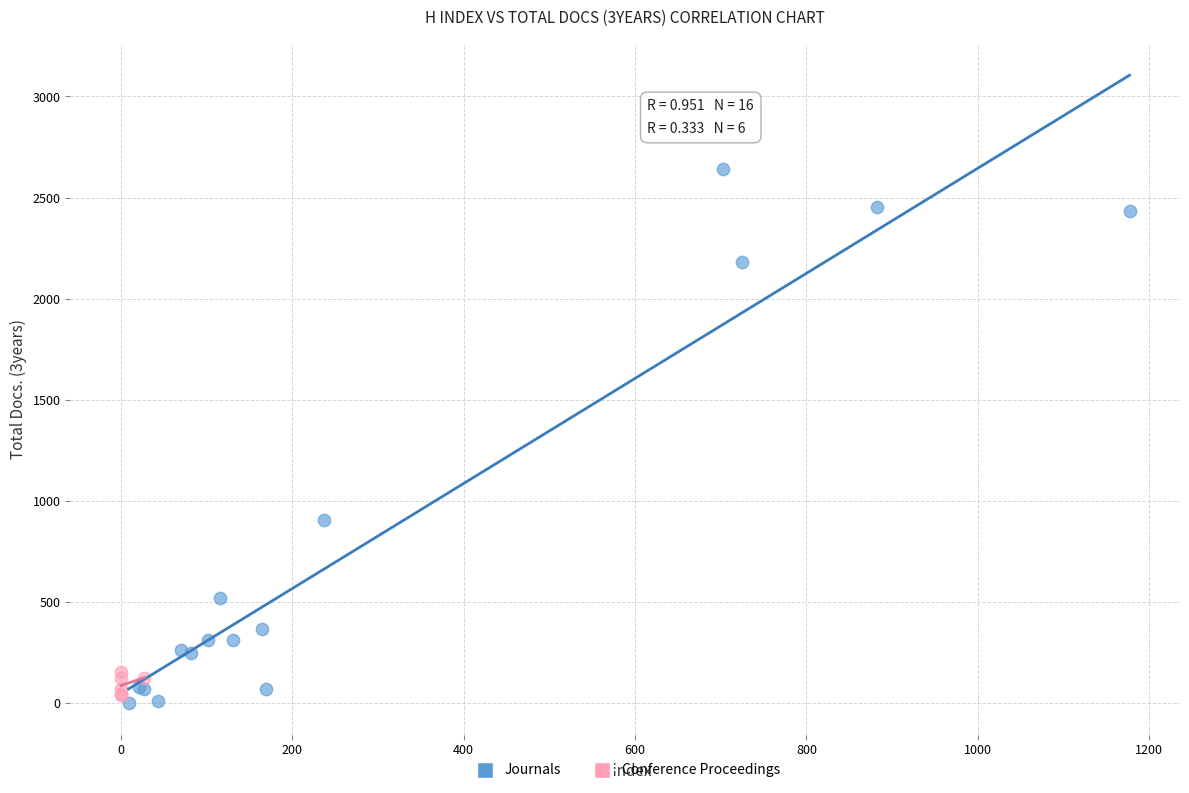

Which series reaches the maximum Y coordinate?

Journals